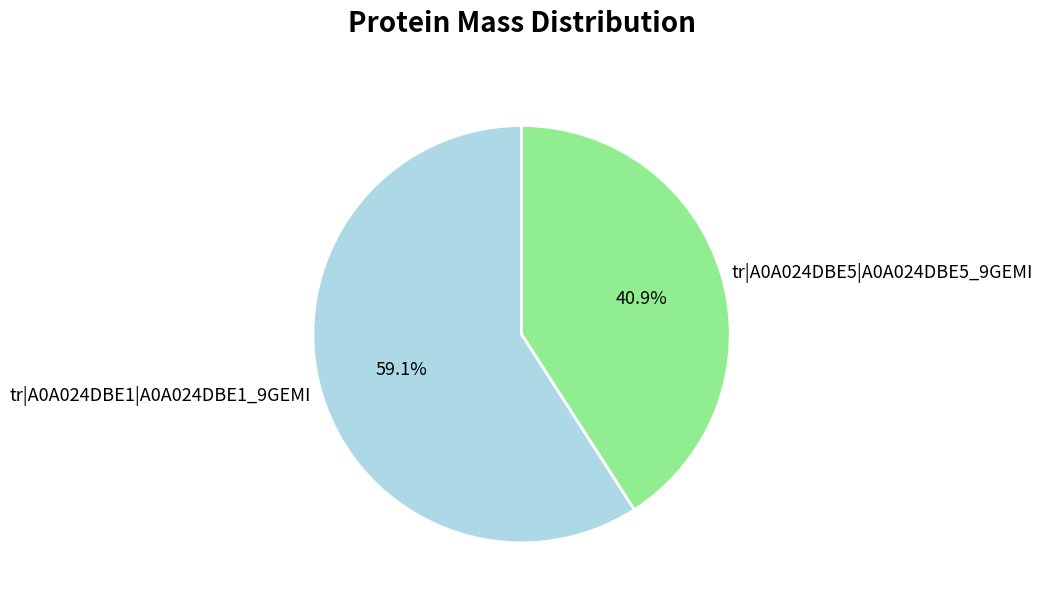

Approximately how many times larger is the value at tr|A0A024DBE1|A0A024DBE1_9GEMI compared to tr|A0A024DBE5|A0A024DBE5_9GEMI?

1.4